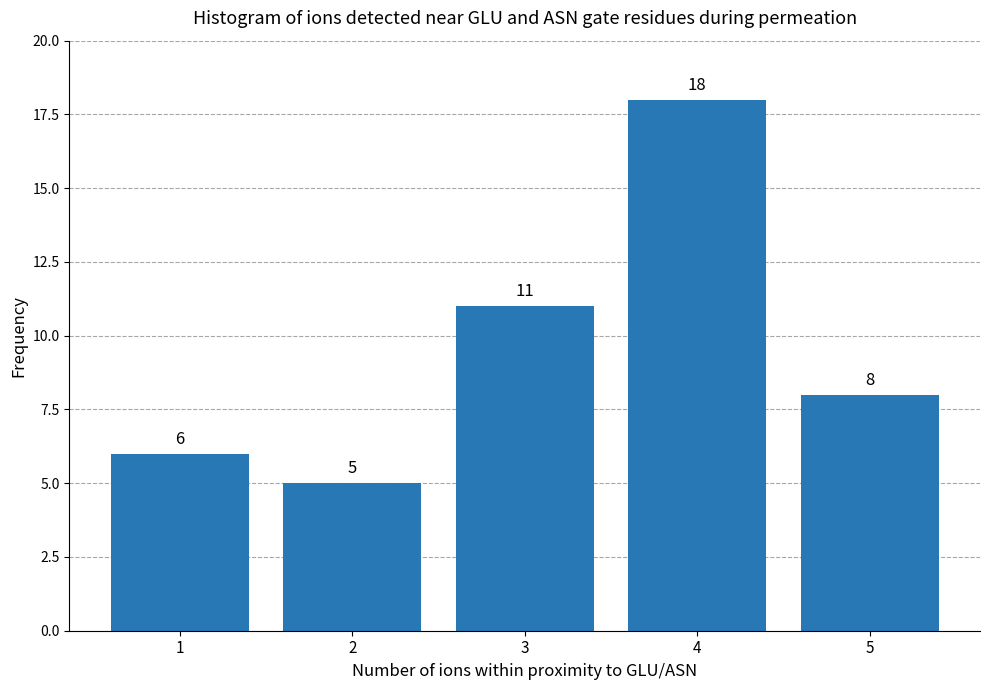

Reading left to right, list all the values displayed in this chart.

1=6	2=5	3=11	4=18	5=8